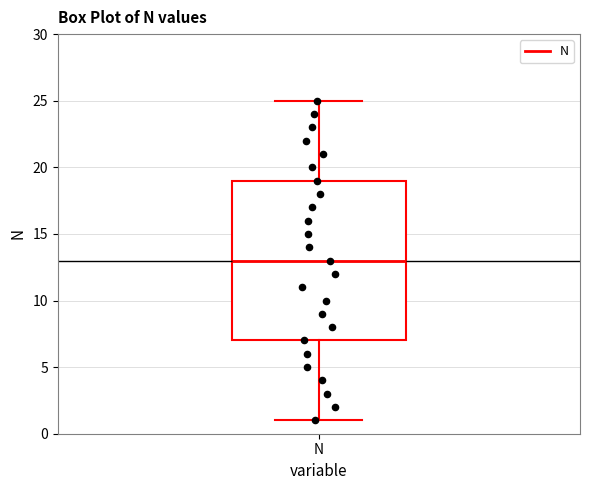

Where does the lower whisker of the box for N end on the y-axis? The values are not printed on the chart, so give them approximately, as read against the axis.

1